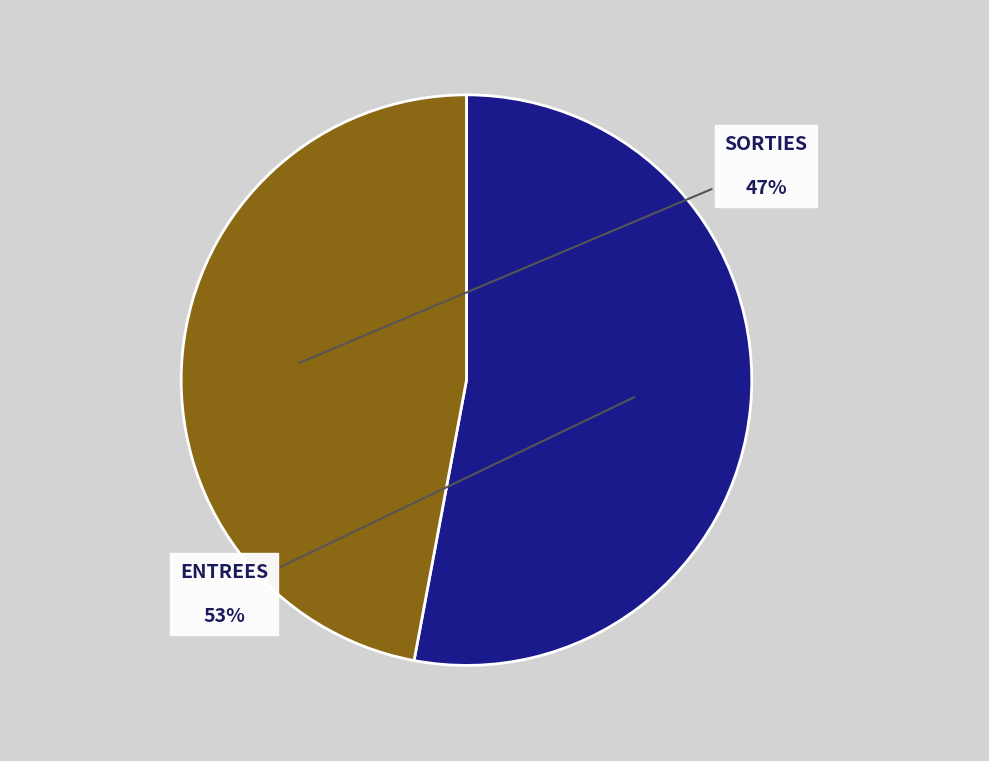

Which category has the biggest portion of the pie?

ENTREES